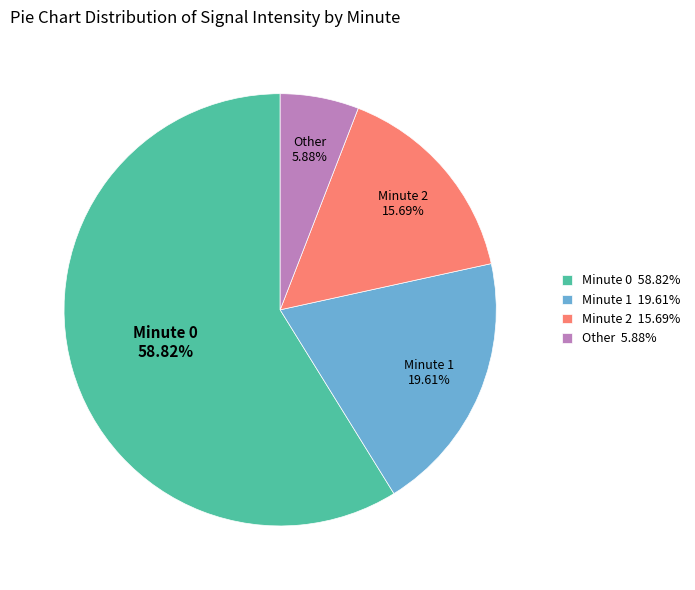

How many slices are in this pie chart?

4